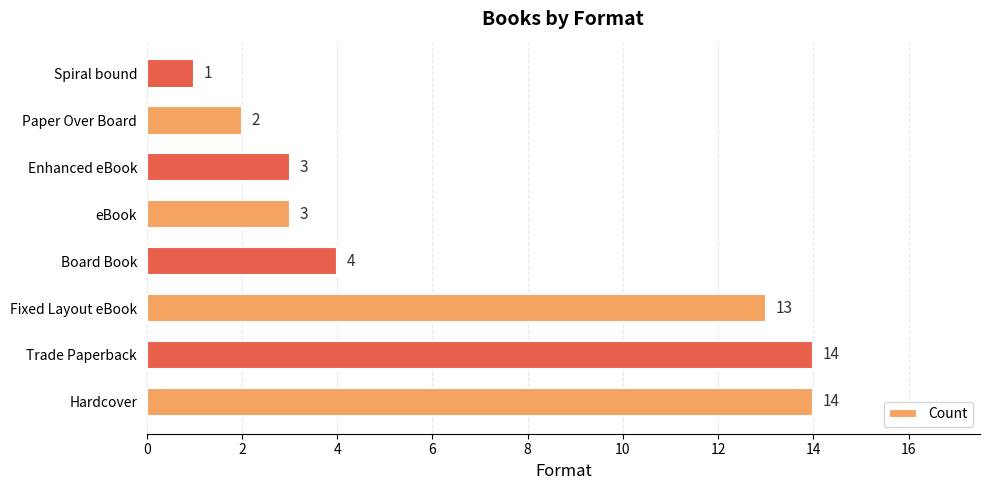

Is it true that the value at Fixed Layout eBook is 13?

True